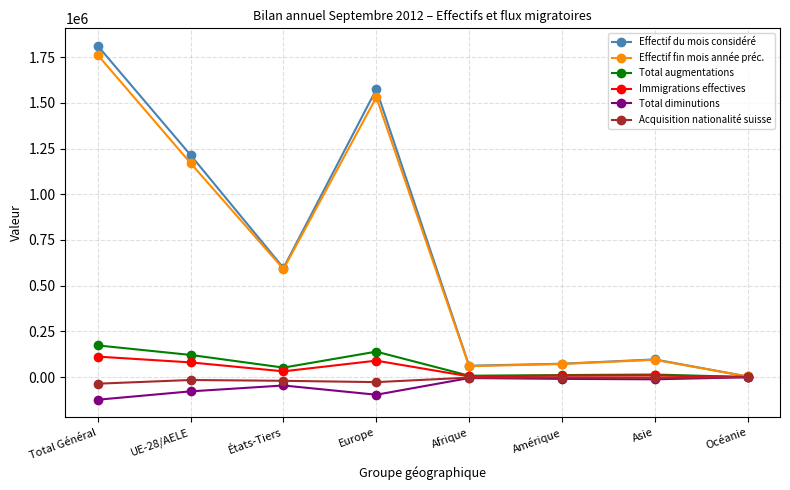

How many distinct data groups are displayed?

6